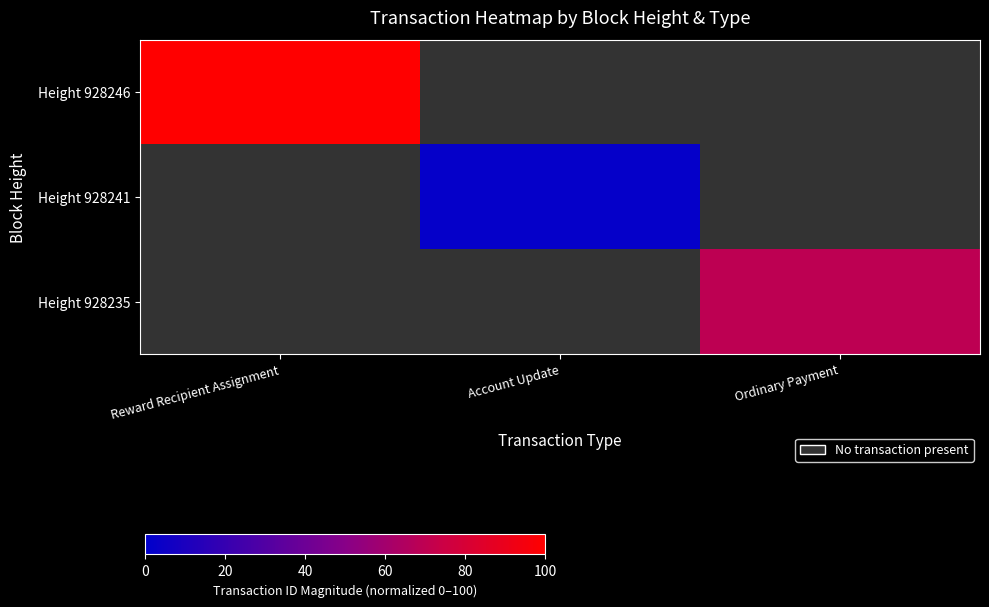

Which label corresponds to the smallest value in the chart?

Account Update